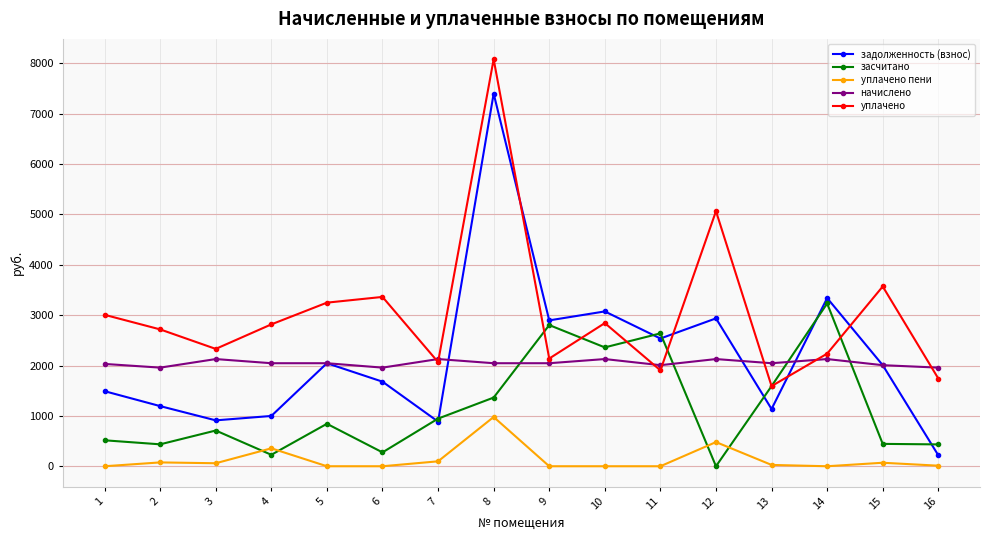

At which category does уплачено reach its first local valley?

3